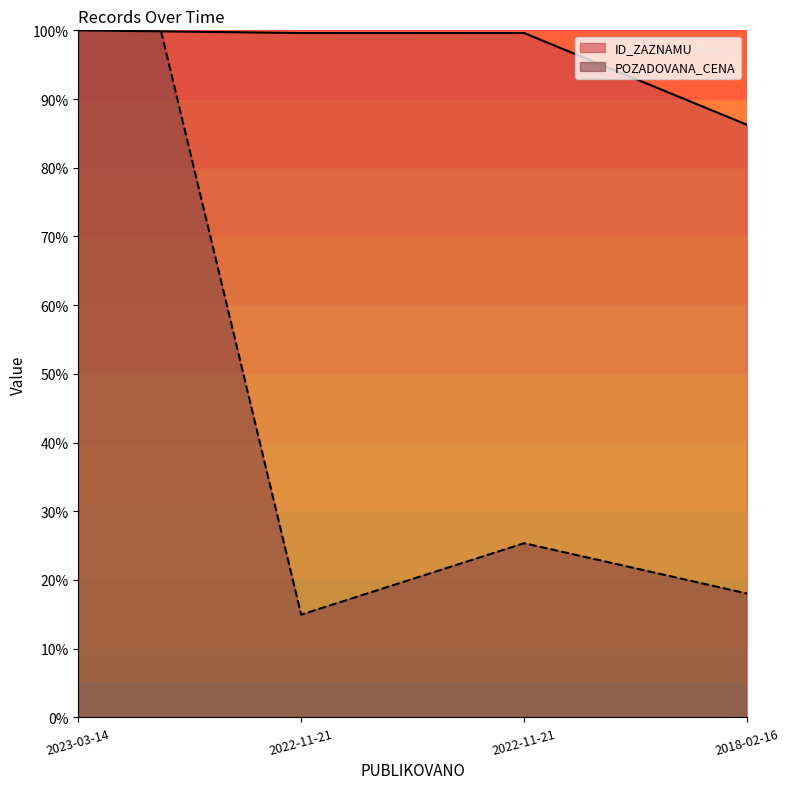

What is the label of the 3rd point from the left?

2022-11-21